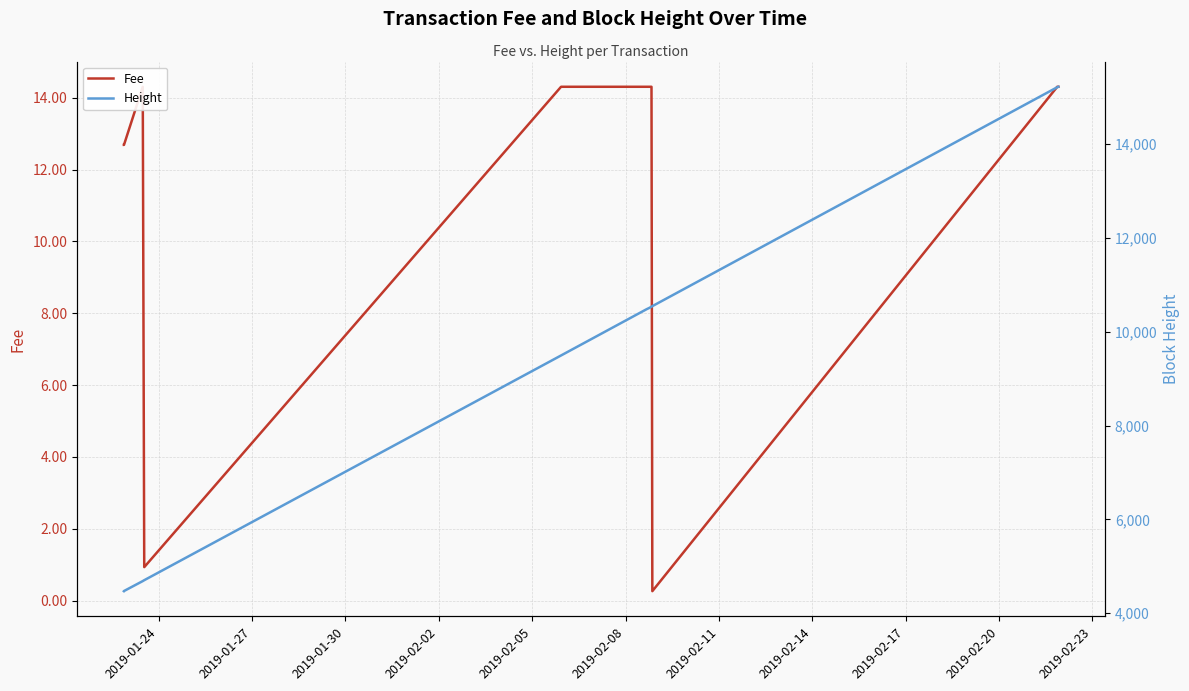

The value of Height at 31 is 3479.1. True or false?

False